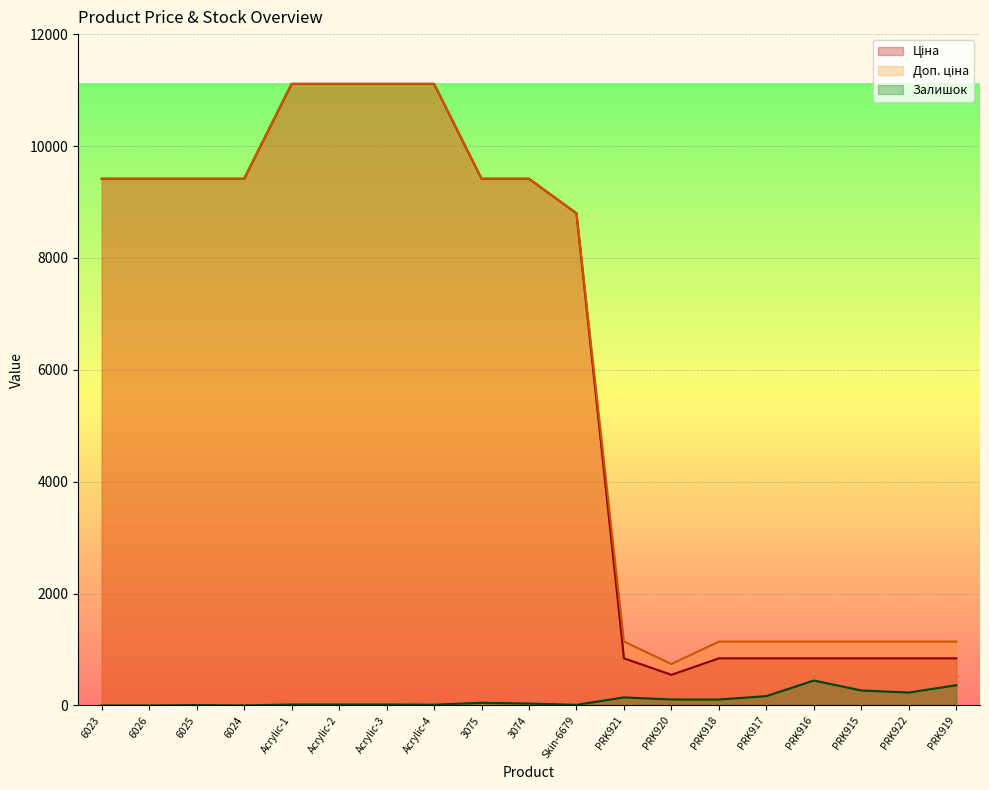

Which series has the widest spread of values?

Ціна